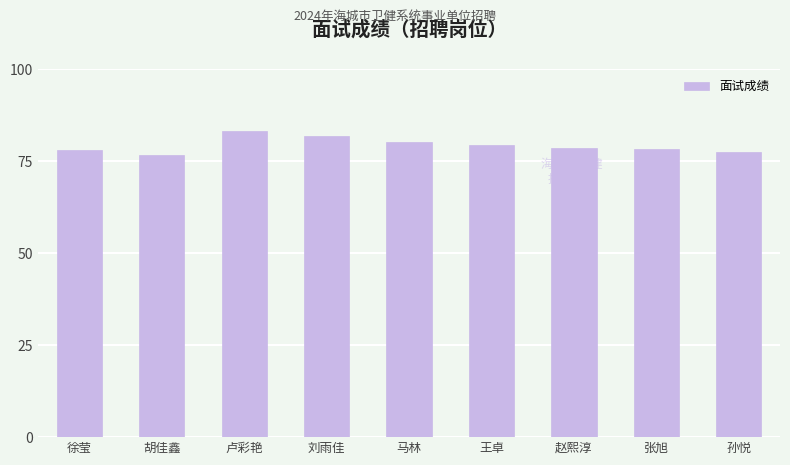

What is the difference between the maximum and minimum values?

6.5